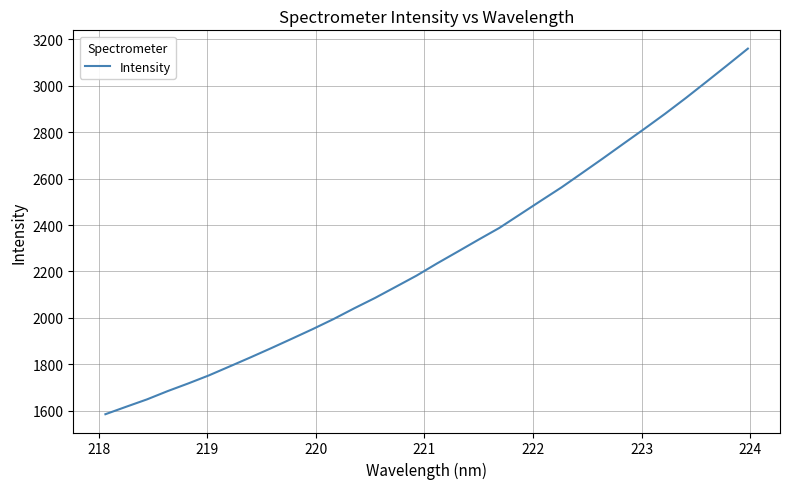

What is the greatest value displayed?

3160.5